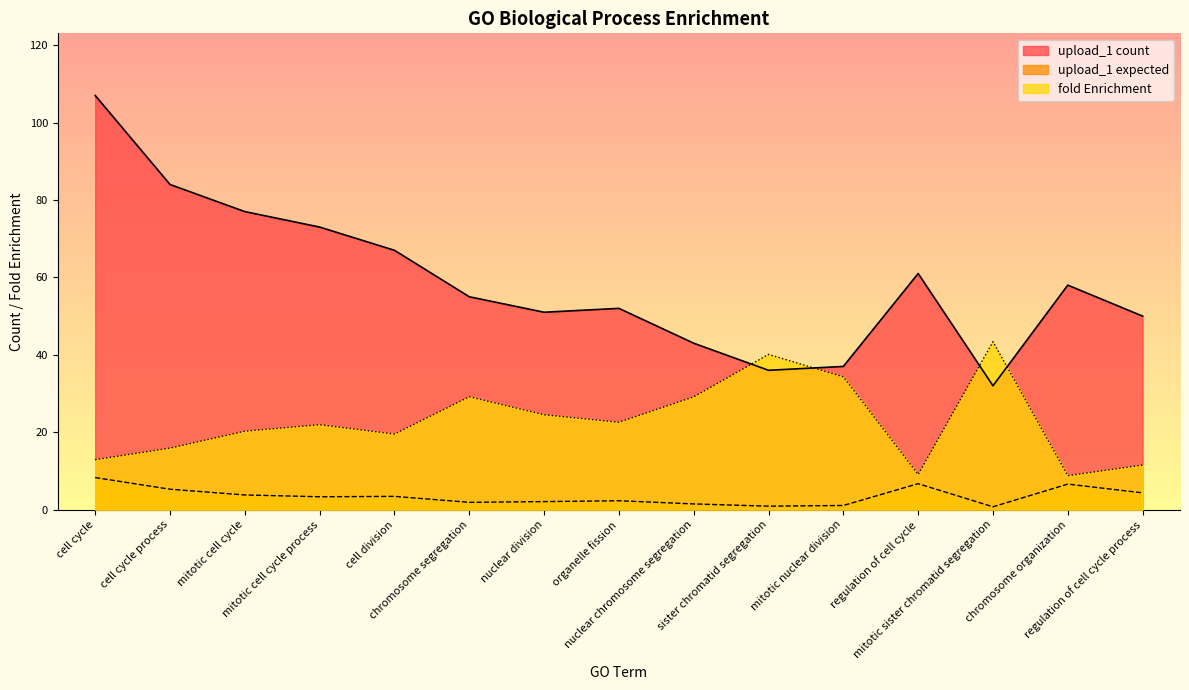

The upload_1 expected series shows 9.8 at regulation of cell cycle. True or false?

False